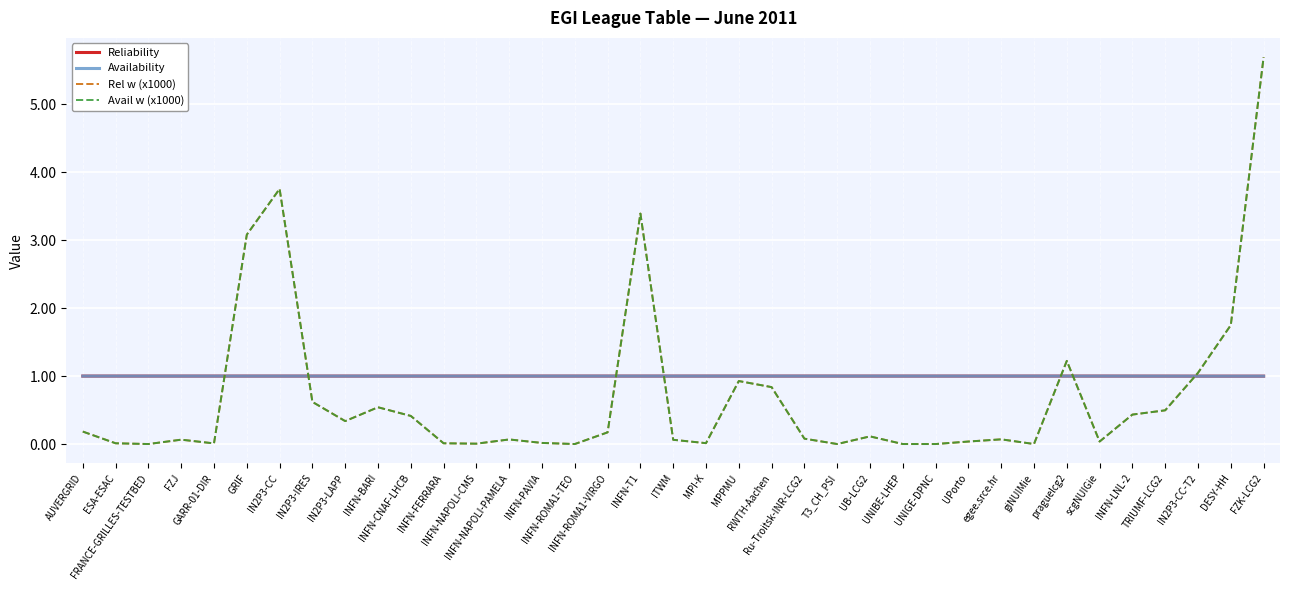

Between INFN-FERRARA and GARR-01-DIR, which is larger?

INFN-FERRARA